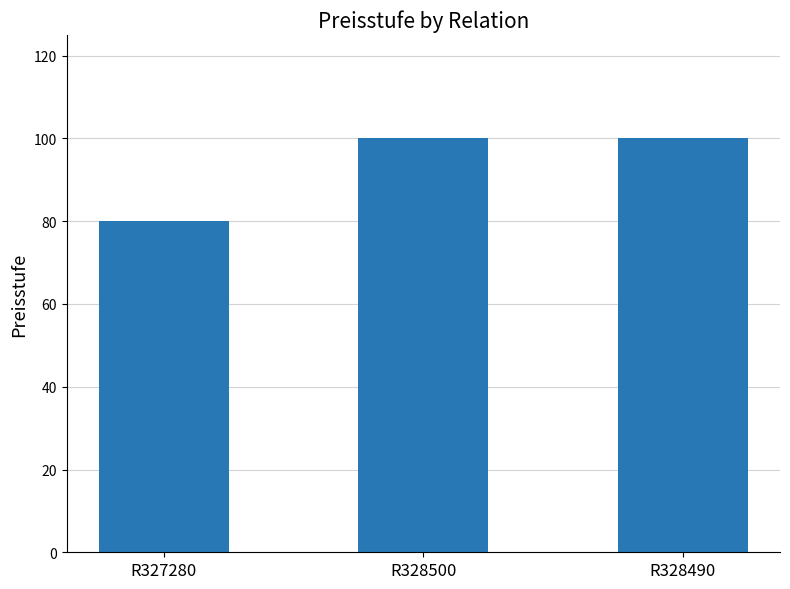

What is the label of the 2nd bar from the left?

R328500